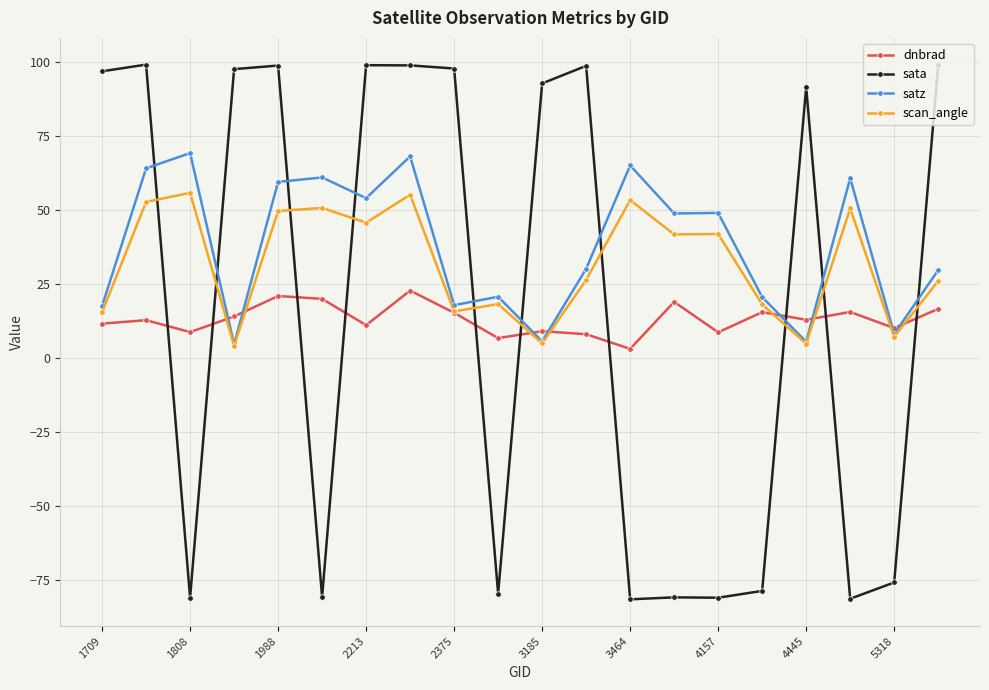

Which series ends up on top after the final intersection of dnbrad and satz?

satz